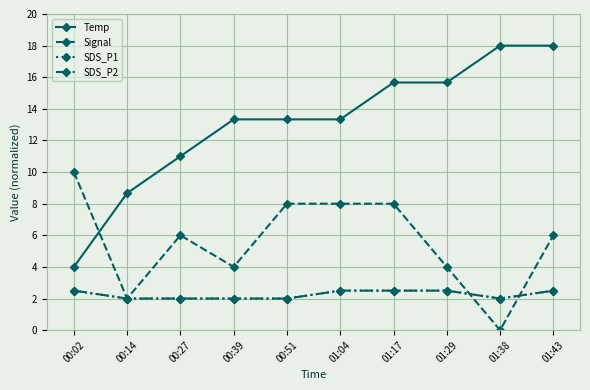

Is this an area chart (filled region under the line)?

No